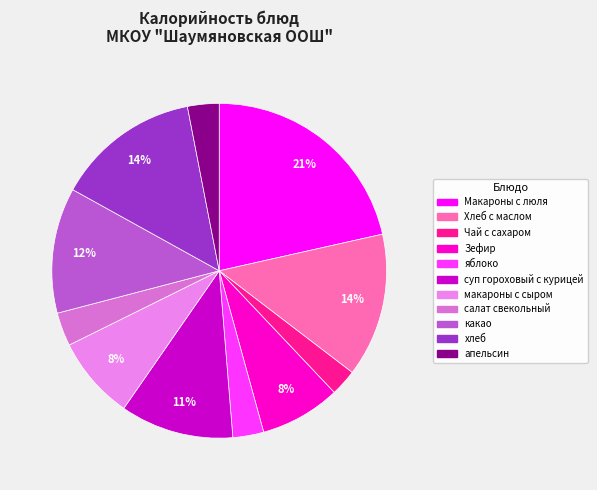

Does any single category account for the majority?

No